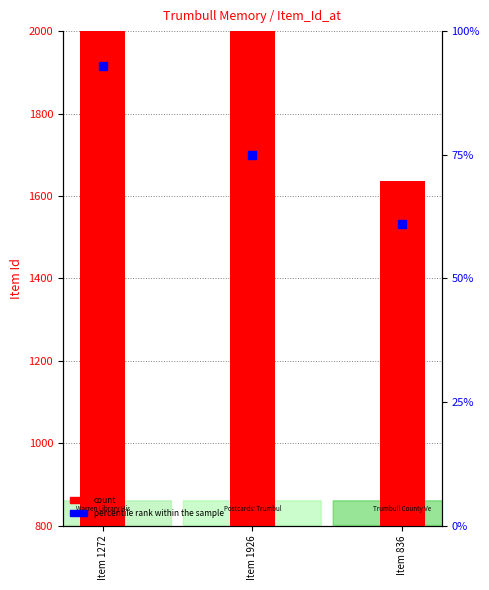

What are all the series names shown in the legend?

count, percentile rank within the sample